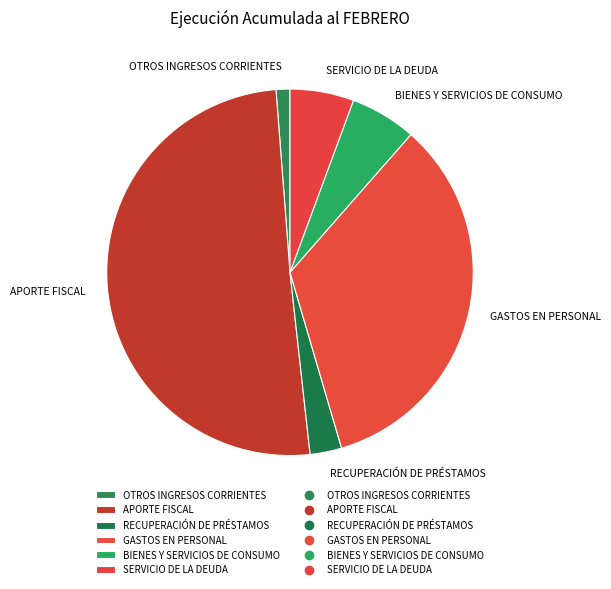

Is it true that SERVICIO DE LA DEUDA is 1% of the pie?

False